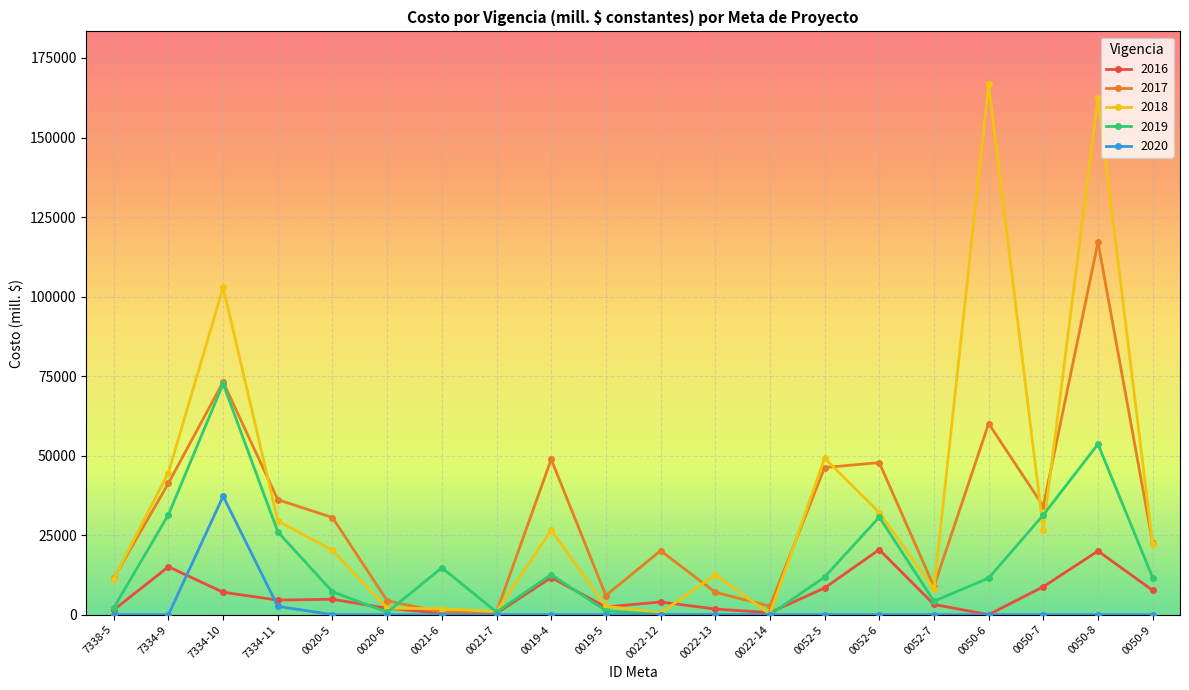

True or false: 2017 and 2019 cross at least once.

True